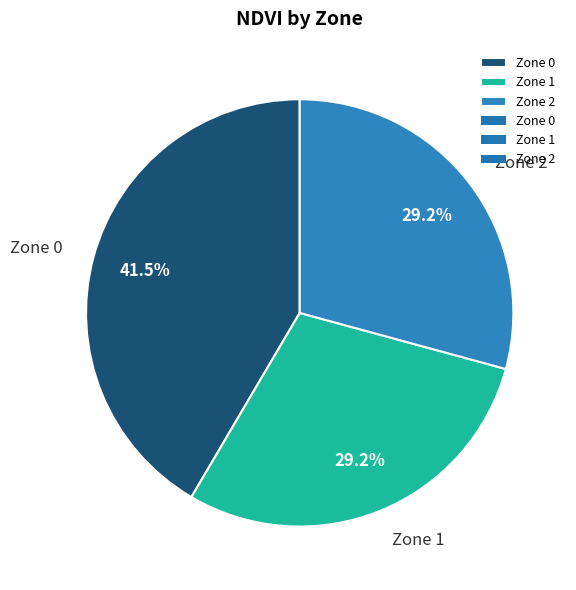

Between Zone 0 and Zone 1, which is larger?

Zone 0